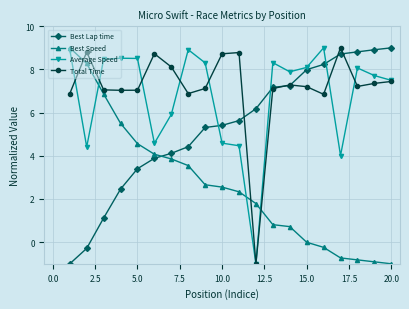

What is the greatest value displayed?

9.0